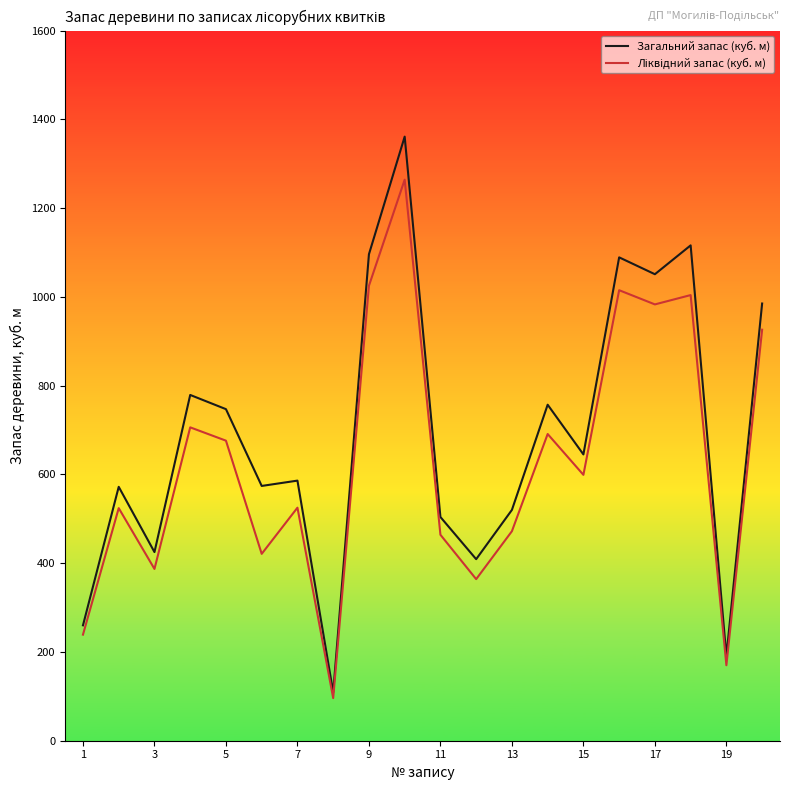

What is the lowest value of the Загальний запас (куб. м) series?

109